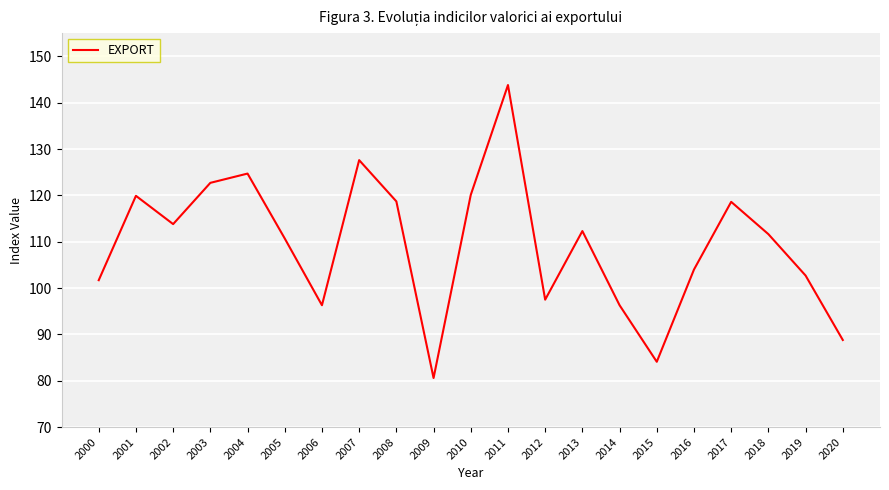

What is the ratio of the value at 2013 to the value at 2004?

0.9